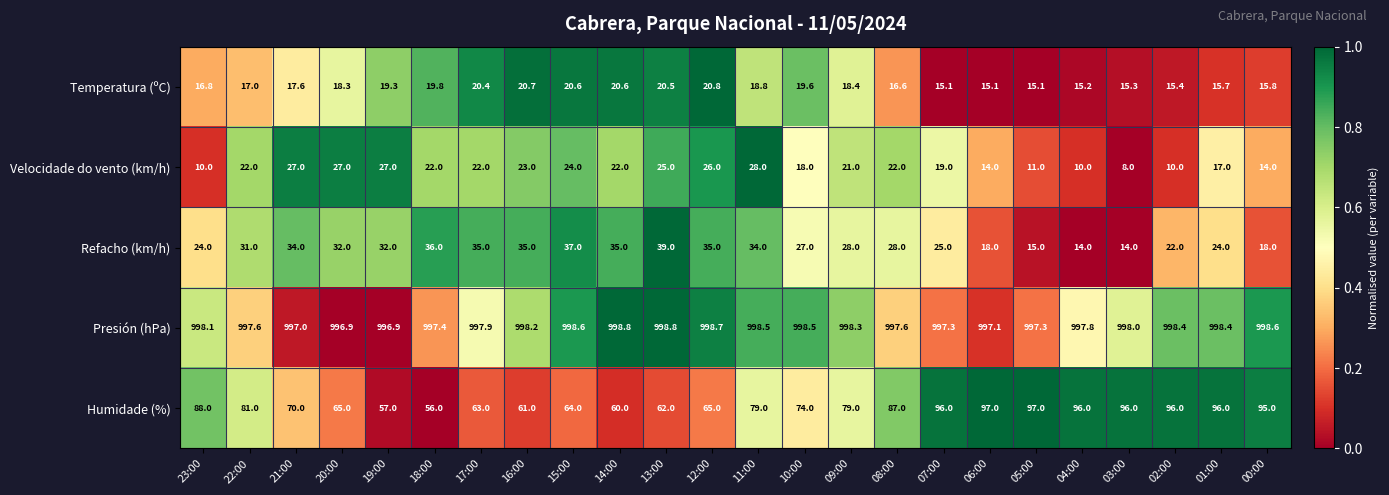

What is the sum of all Presión (hPa) values?

23950.7